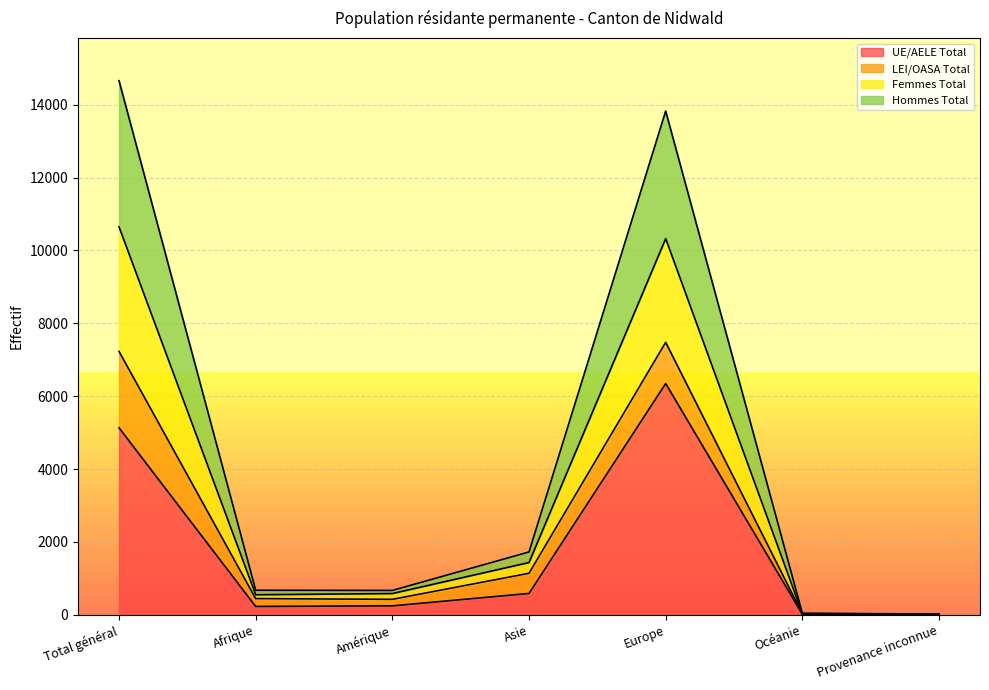

At which label does UE/AELE Total reach its peak?

Europe